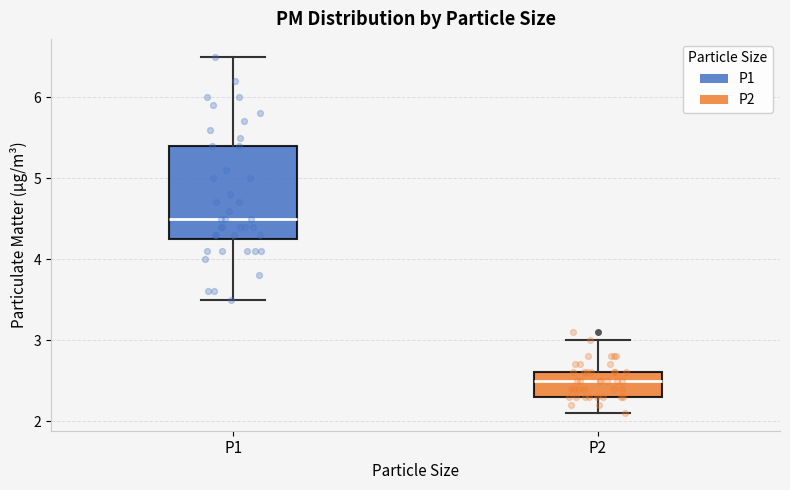

Where does the median line of the box for P2 sit on the y-axis? The values are not printed on the chart, so give them approximately, as read against the axis.

2.5